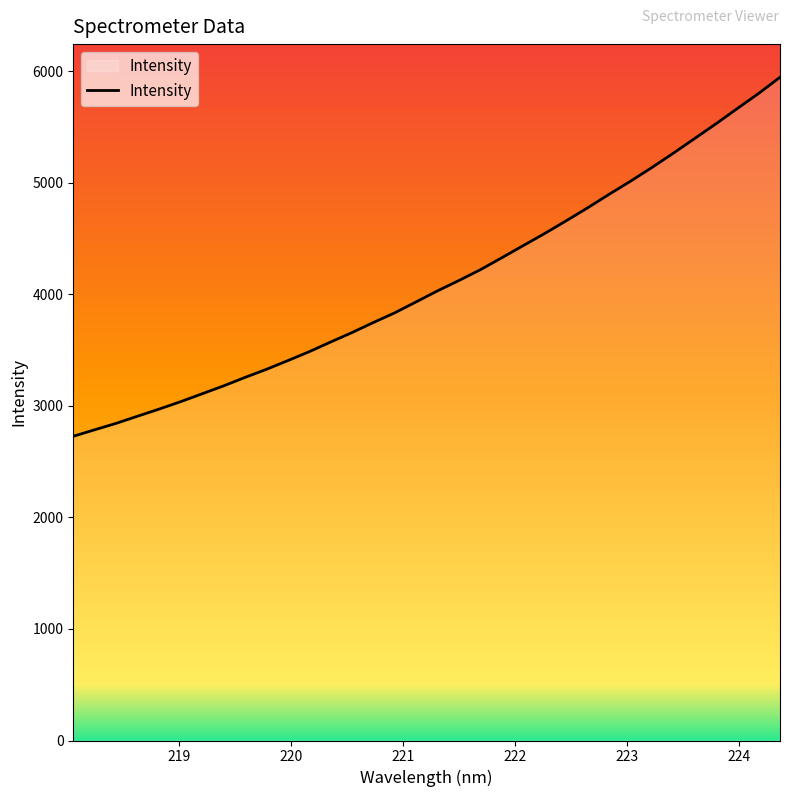

What is the difference between the maximum and minimum values?

3218.6